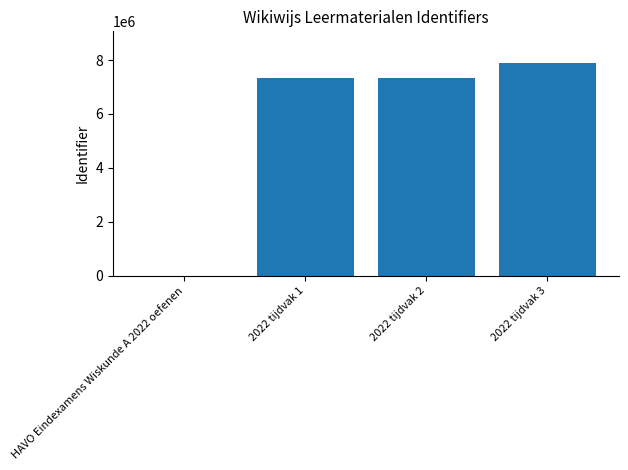

Are the bars horizontal?

No